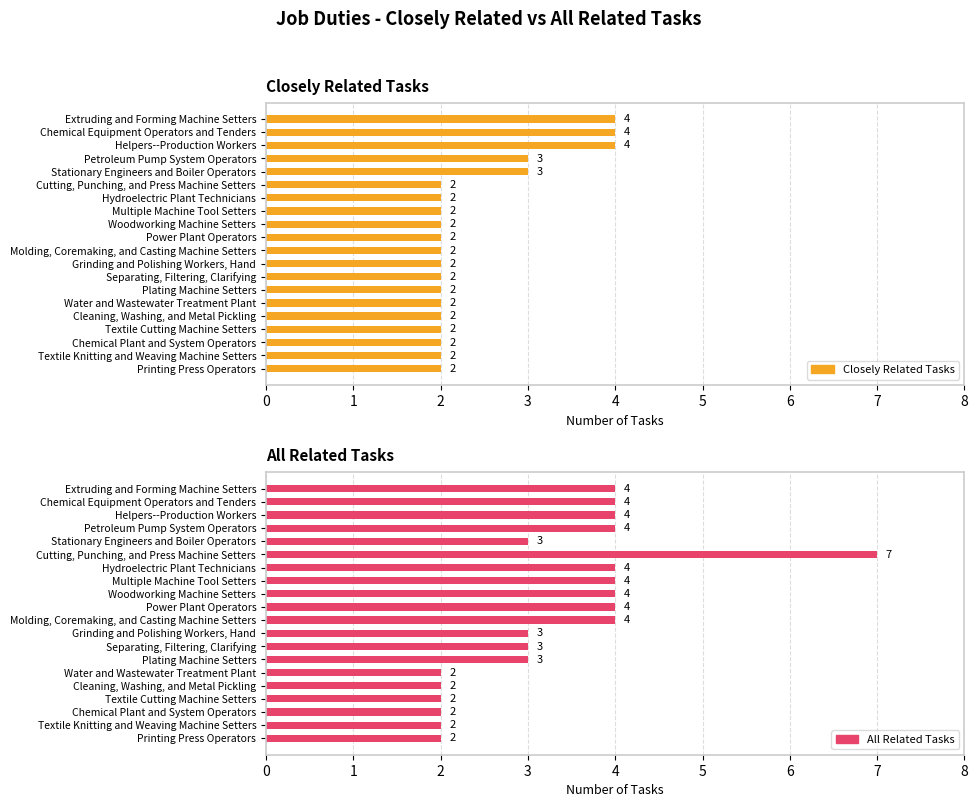

How many categories are shown in the chart?

20